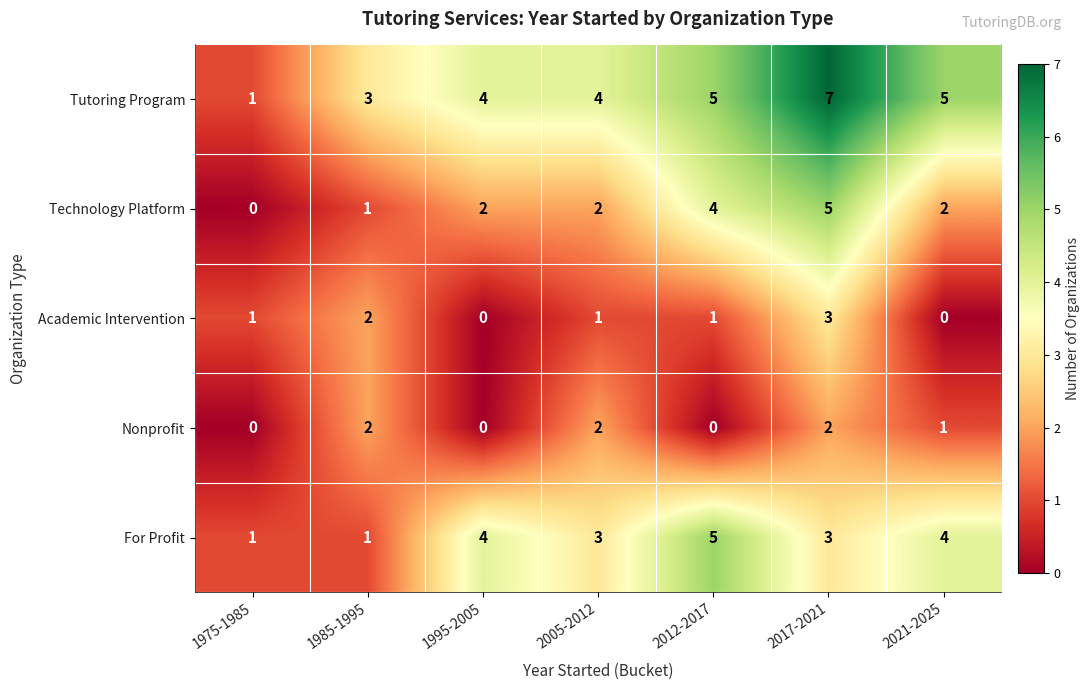

At which label does Tutoring Program reach its peak?

2017-2021